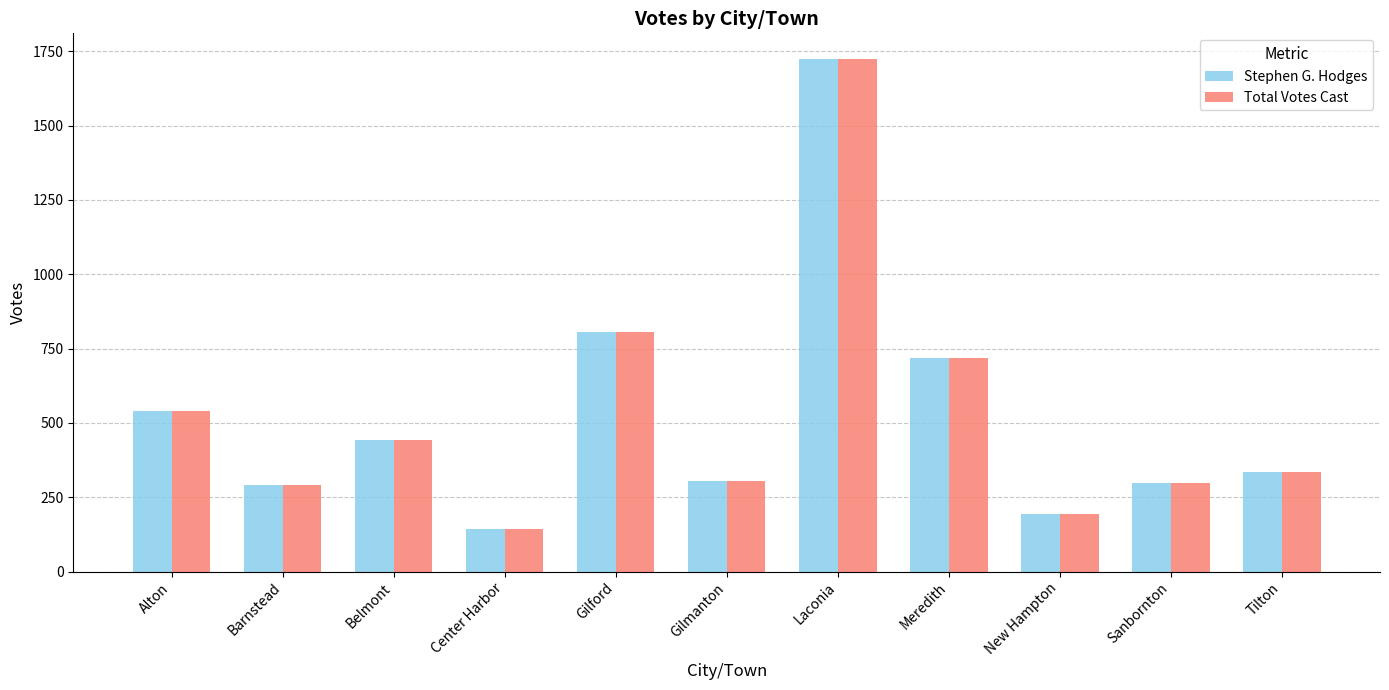

True or false: Stephen G. Hodges has a value of 444 at Gilford.

False